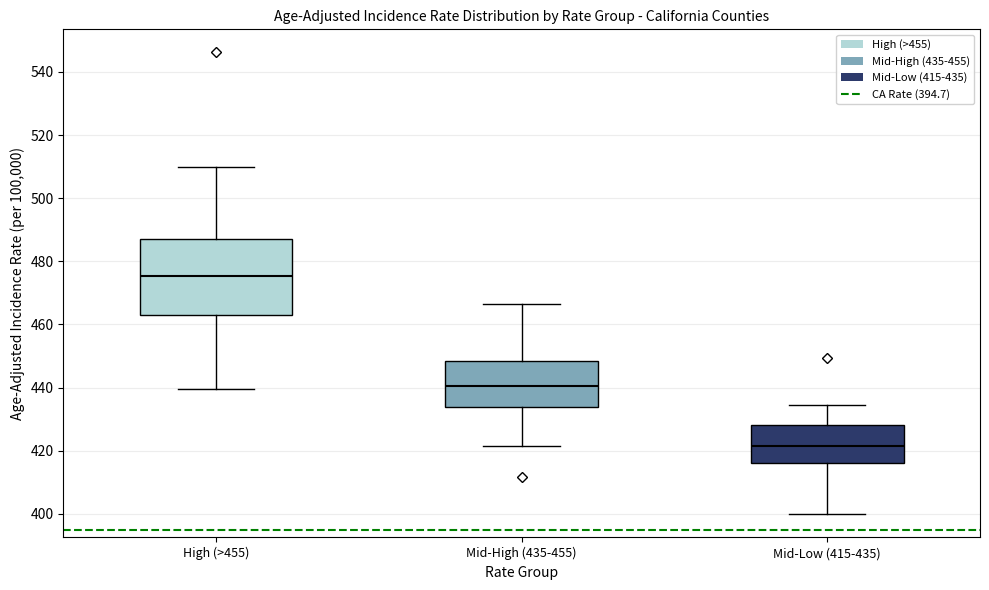

Which box's median line is the highest?

High (>455)